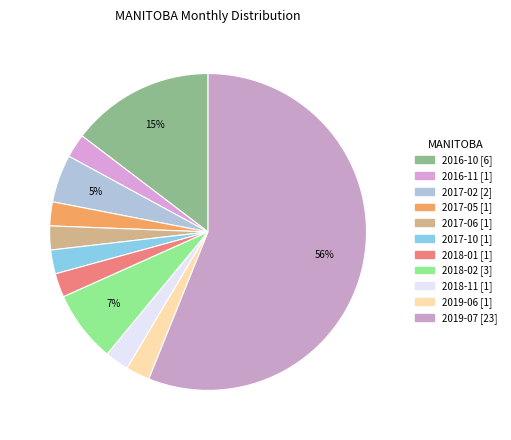

What portion of the pie excludes 2018-02 [3]?

92.7%